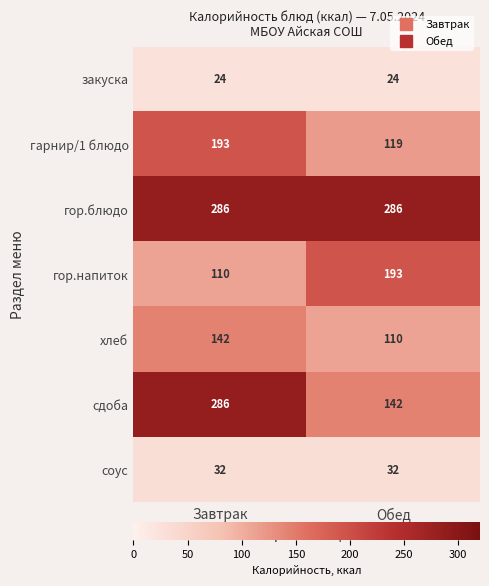

List the labels in order of сдоба value, smallest first.

Обед, Завтрак